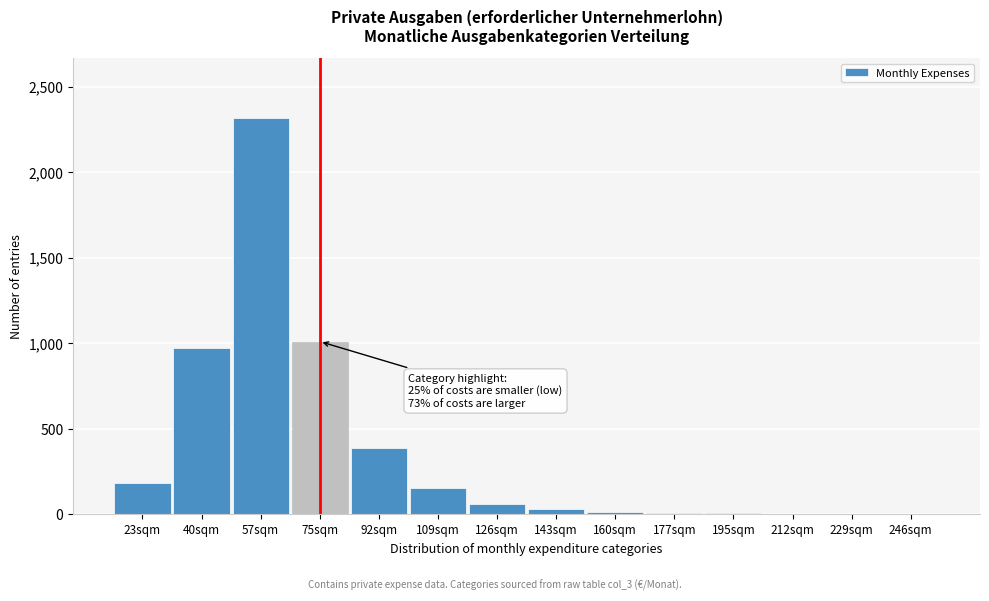

Between 92sqm and 40sqm, which is larger?

40sqm